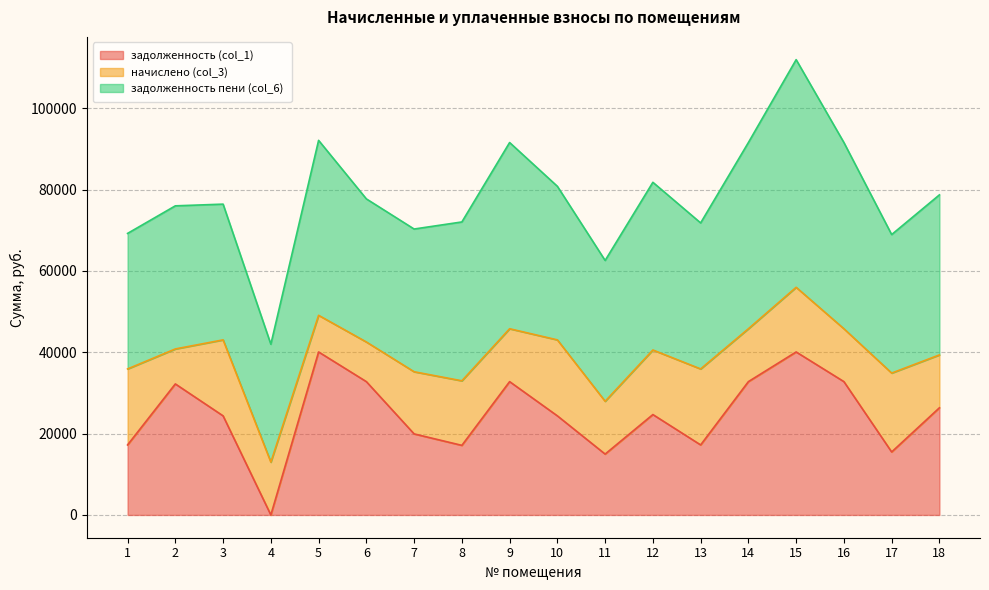

Which label corresponds to the largest value in the chart?

15